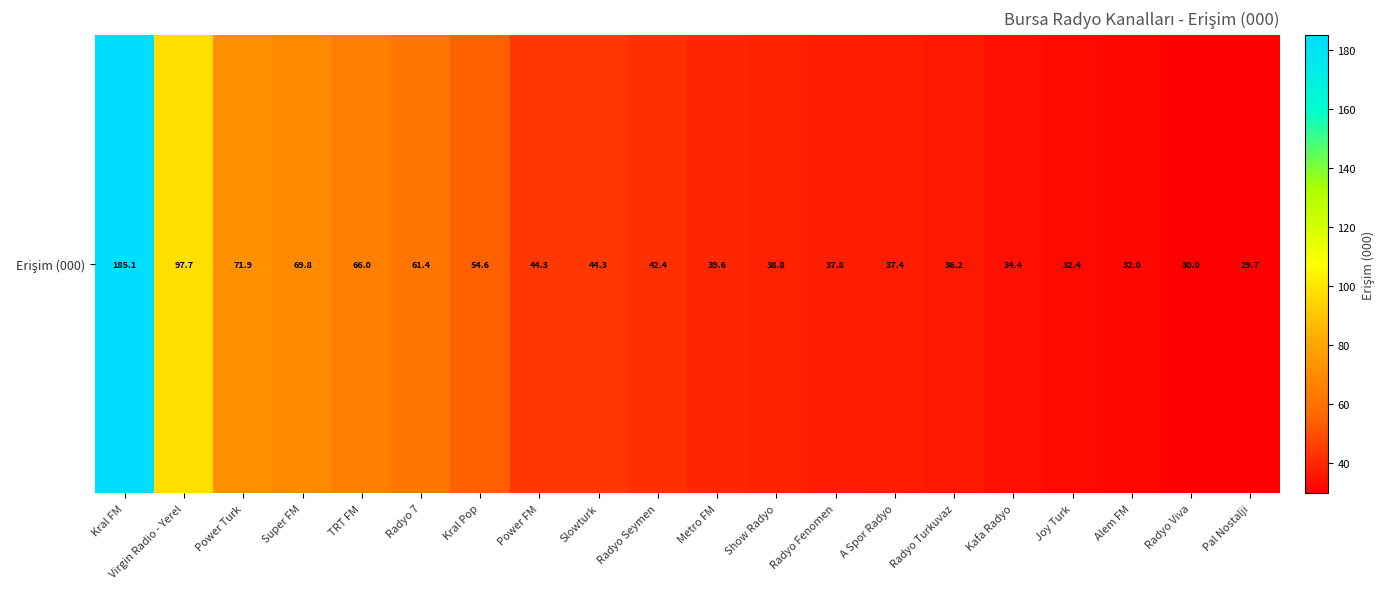

What is the minimum value shown in the chart?

29.7